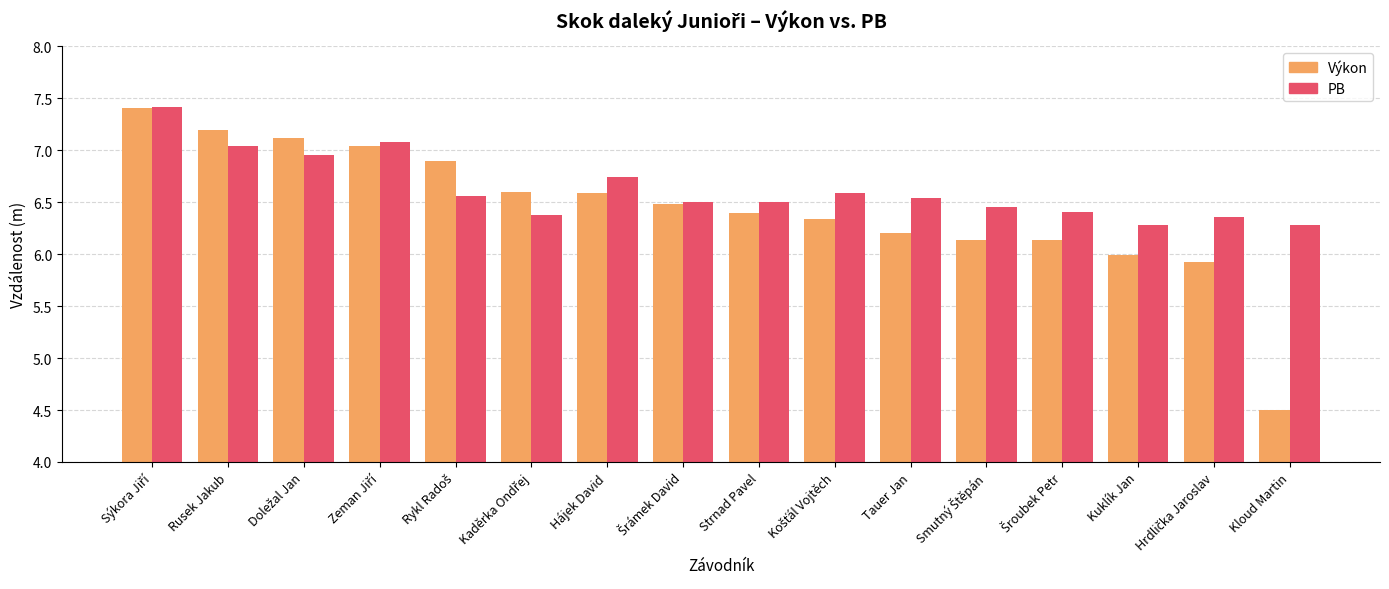

Which series has the widest spread of values?

Výkon